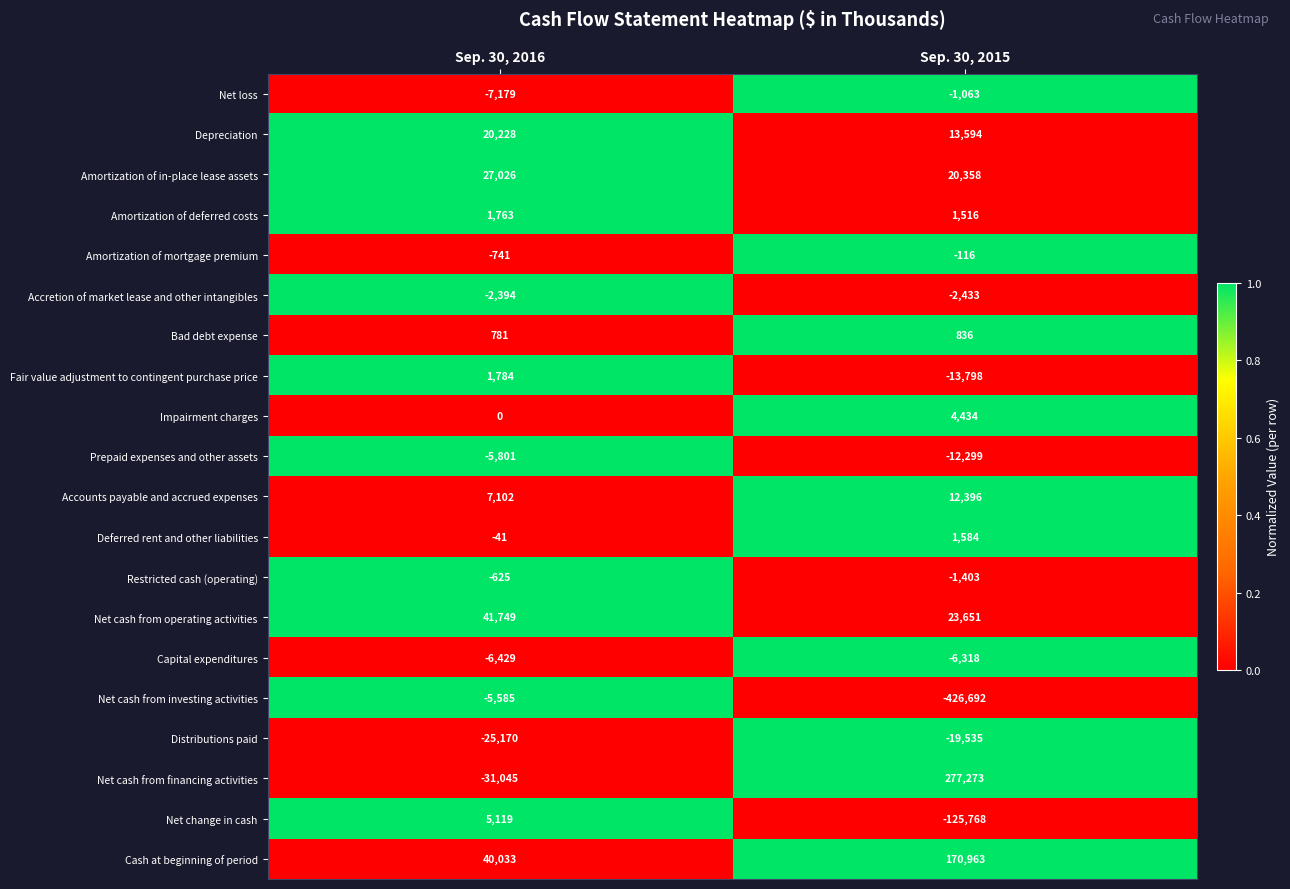

Where is Capital expenditures nearest to the value -6373?

Sep. 30, 2015